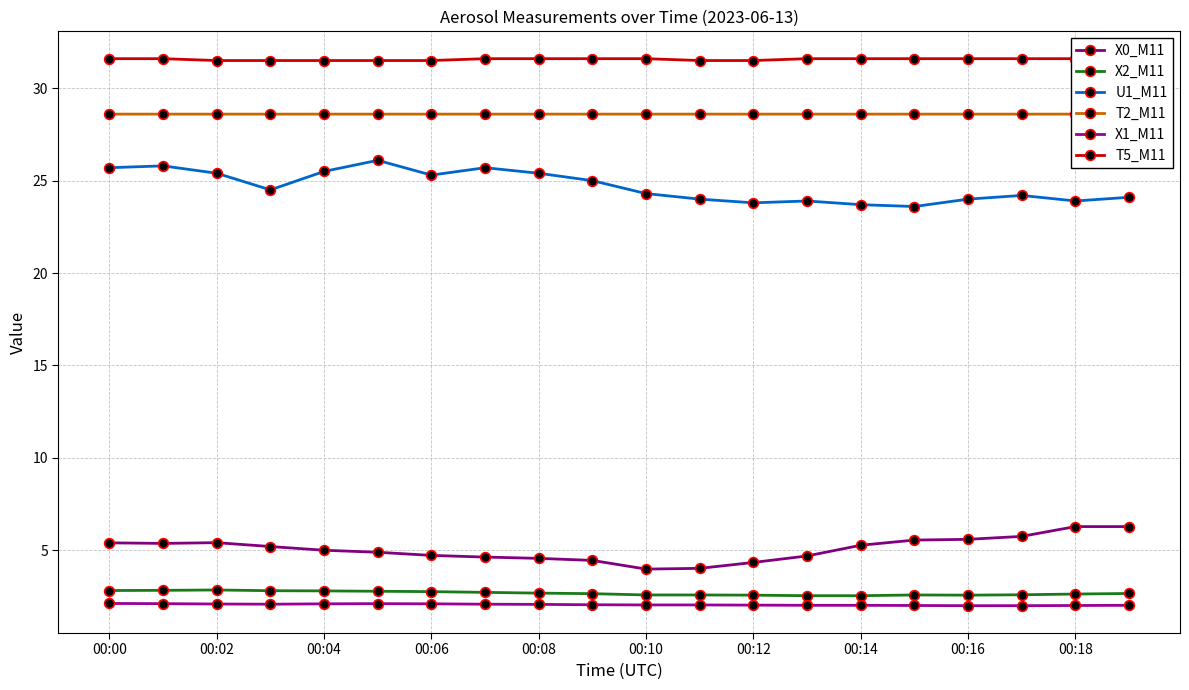

Does the chart have visible grid lines?

Yes